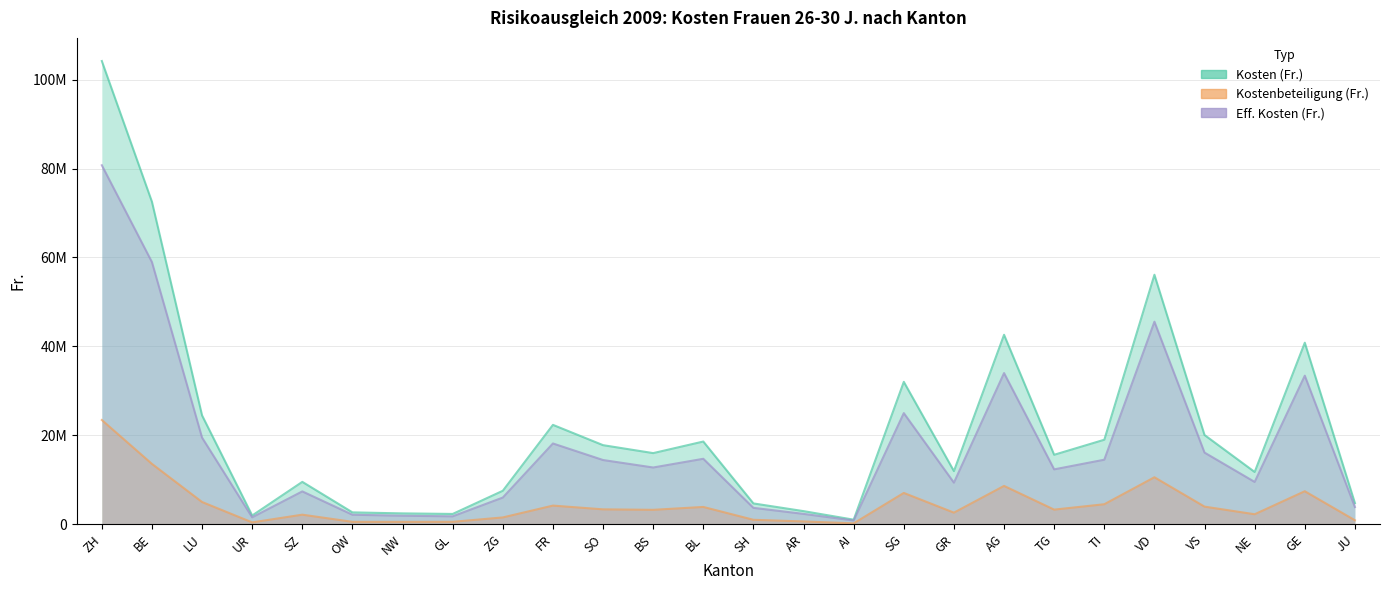

What is the difference between the highest and lowest values at ZH?

80743537